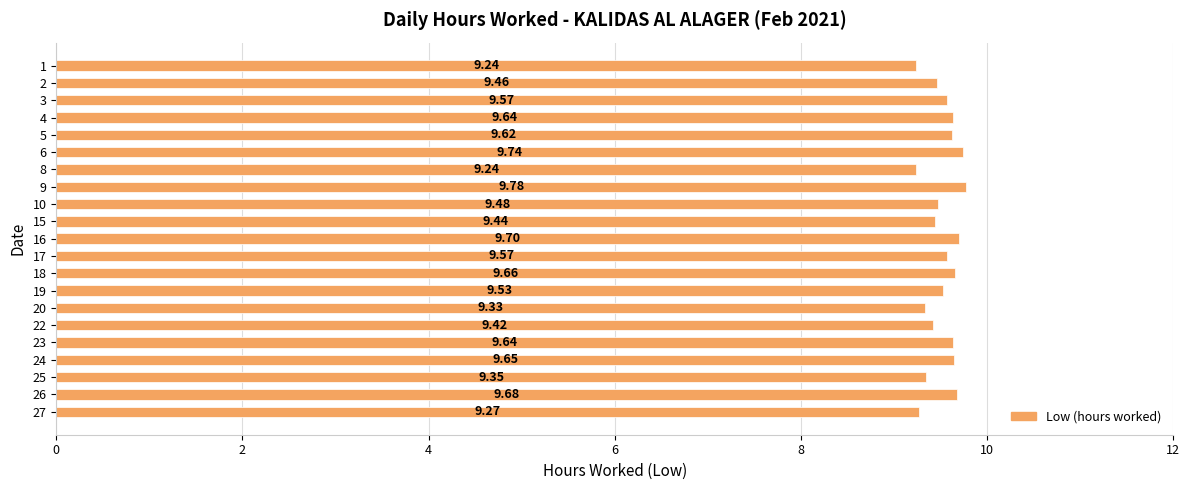

How many data points does each series have?

21